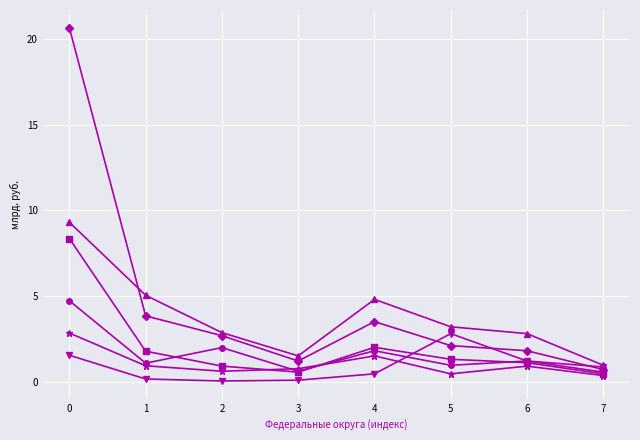

What is the total value across all series at 0?

47.4